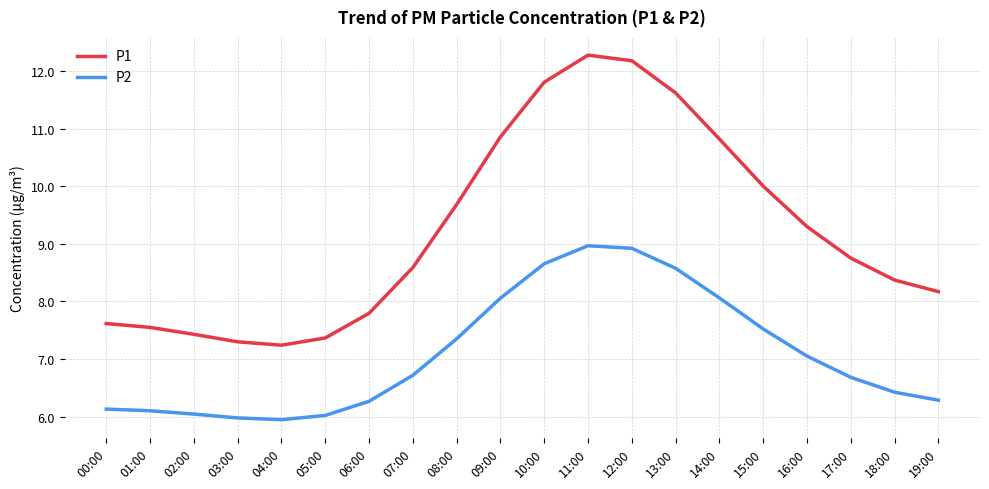

Reading left to right, extract all data points from this chart.

P1: 00:00=7.6	01:00=7.5	02:00=7.4	03:00=7.3	04:00=7.2	05:00=7.4	06:00=7.8	07:00=8.6	08:00=9.7	09:00=10.9	10:00=11.8	11:00=12.3	12:00=12.2	13:00=11.6	14:00=10.8	15:00=10.0	16:00=9.3	17:00=8.8	18:00=8.4	19:00=8.2
P2: 00:00=6.1	01:00=6.1	02:00=6.0	03:00=6.0	04:00=5.9	05:00=6.0	06:00=6.3	07:00=6.7	08:00=7.4	09:00=8.1	10:00=8.7	11:00=9.0	12:00=8.9	13:00=8.6	14:00=8.1	15:00=7.5	16:00=7.1	17:00=6.7	18:00=6.4	19:00=6.3